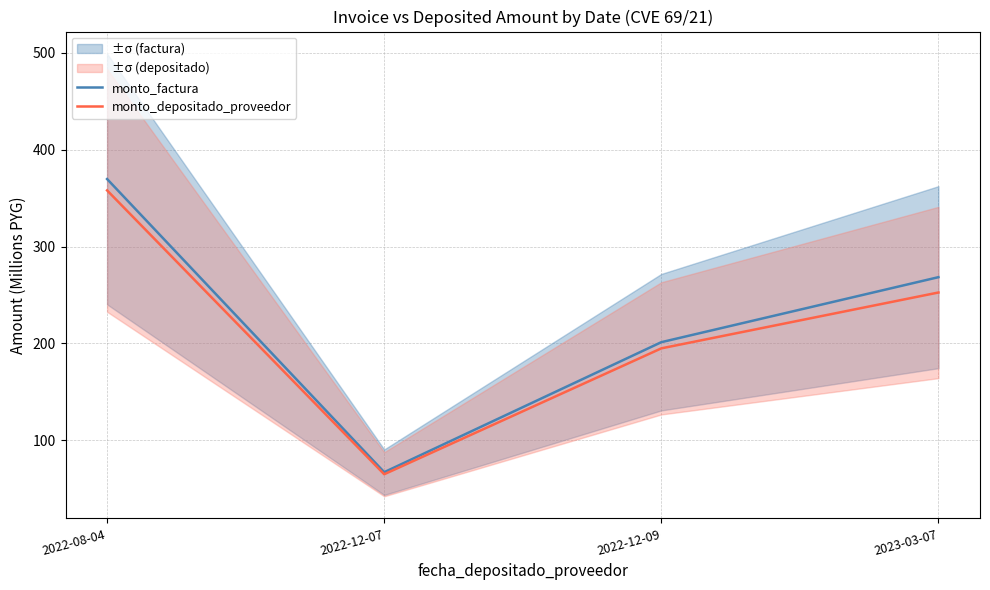

How many lines are shown in the chart?

2